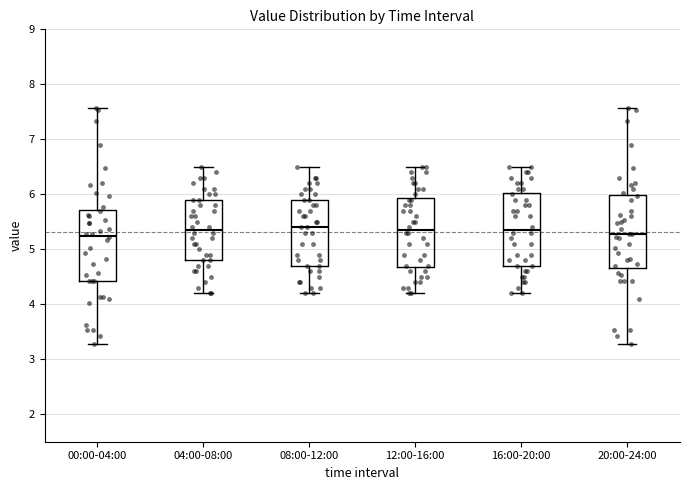

Where is the lower edge of the box for 00:00-04:00 on the y-axis? The values are not printed on the chart, so give them approximately, as read against the axis.

4.4